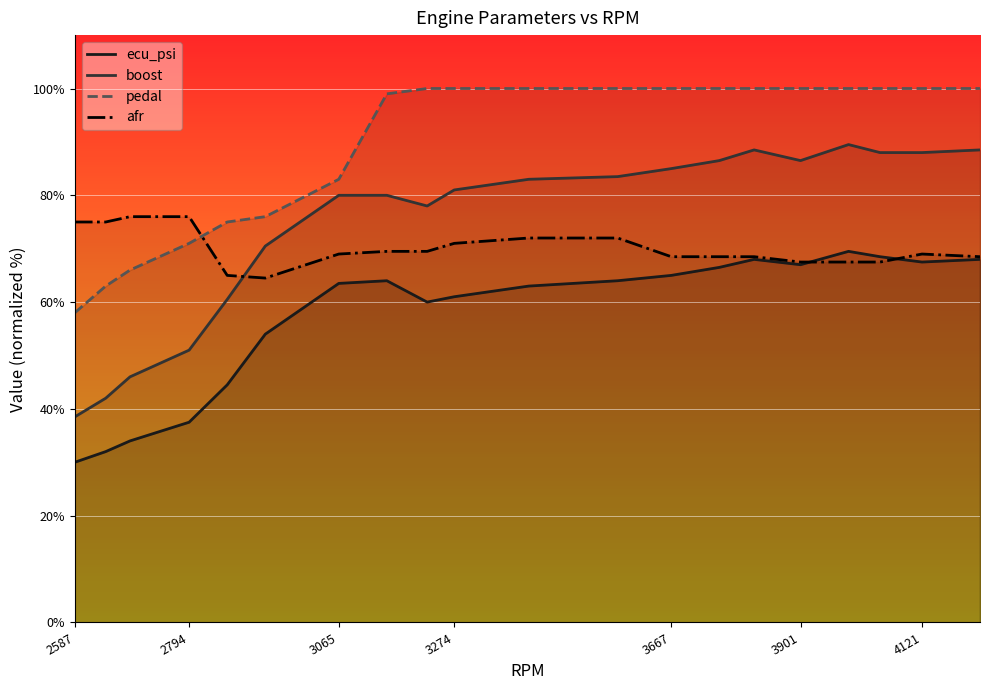

True or false: pedal and ecu_psi cross at least once.

False